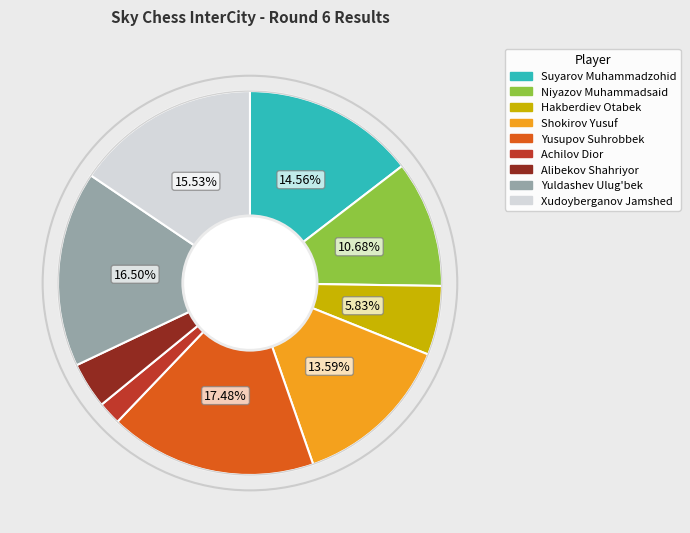

Does Suyarov Muhammadzohid account for over 50% of the chart?

No